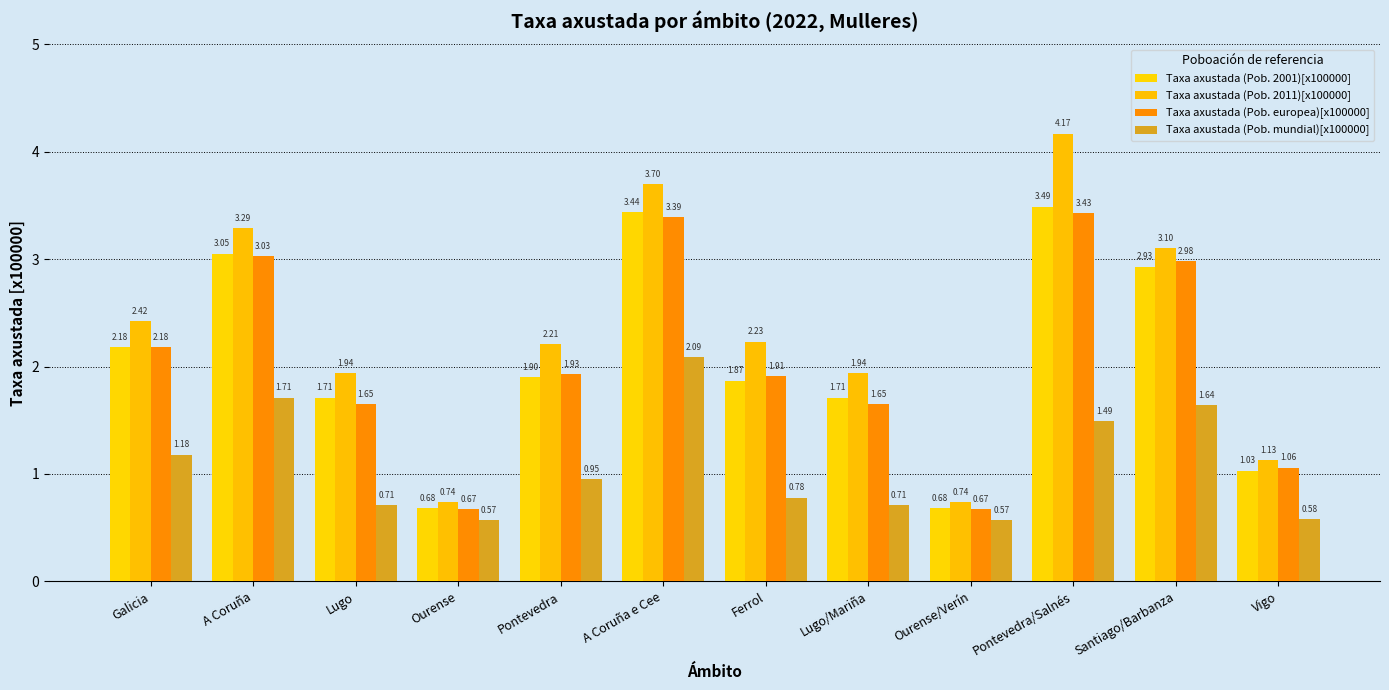

Read the Taxa axustada (Pob. 2001)[x100000] value at Pontevedra.

1.9